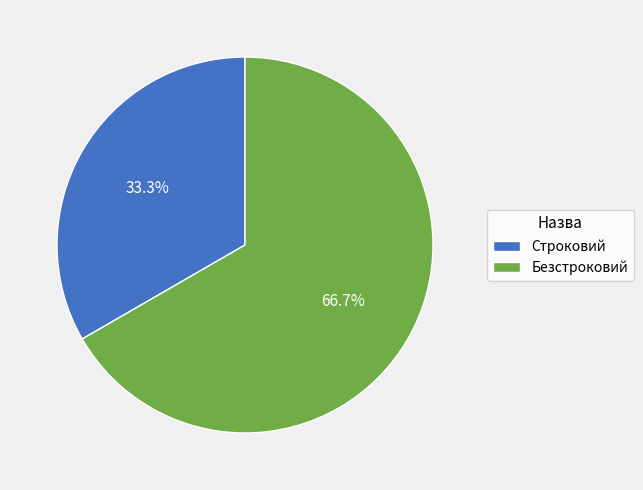

Which category has the biggest portion of the pie?

Безстроковий